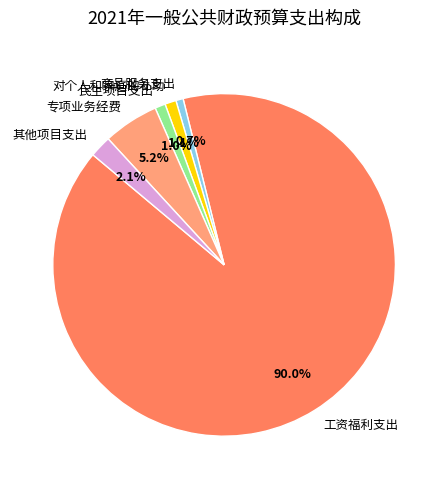

Is the sum of 专项业务经费 and 商品服务支出 greater than half?

No